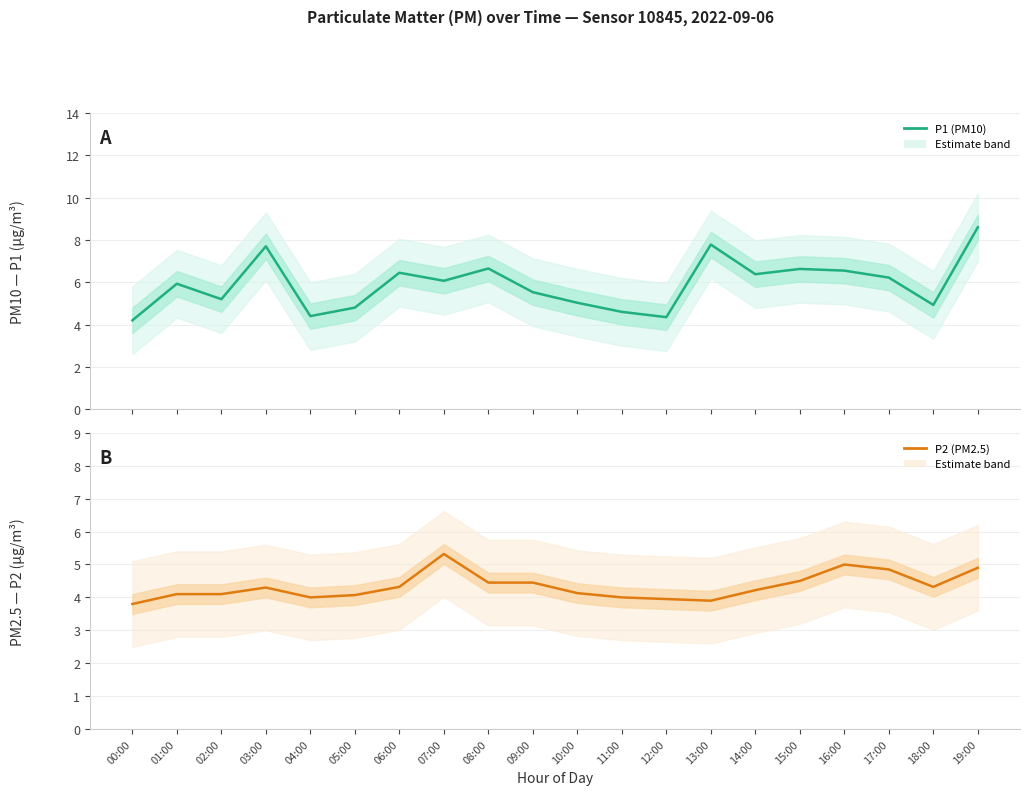

What is the spread (max minus min) of values at 02:00?

1.1